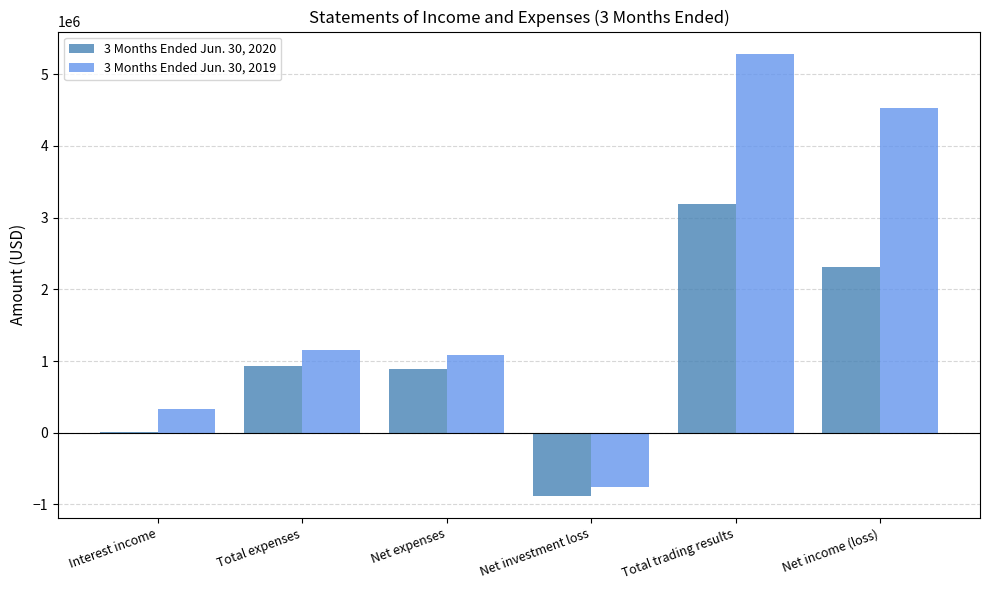

Which category has the highest value in the 3 Months Ended Jun. 30, 2020 series?

Total trading results